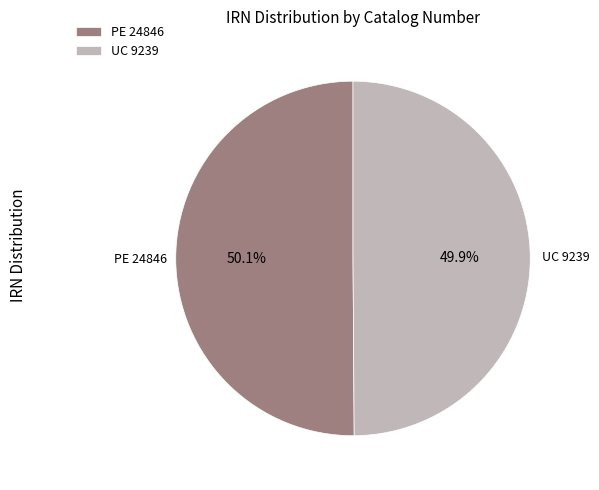

The UC 9239 slice represents 39% of the pie. True or false?

False